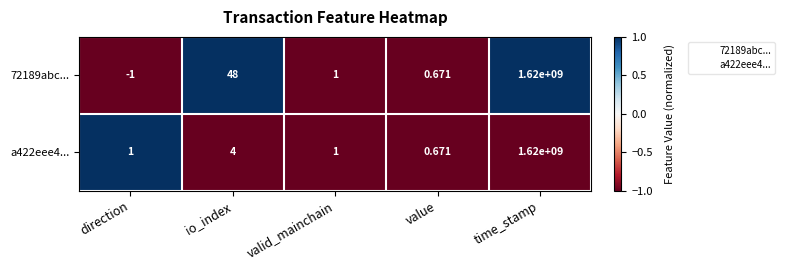

At which category does the chart reach its minimum across all series?

direction